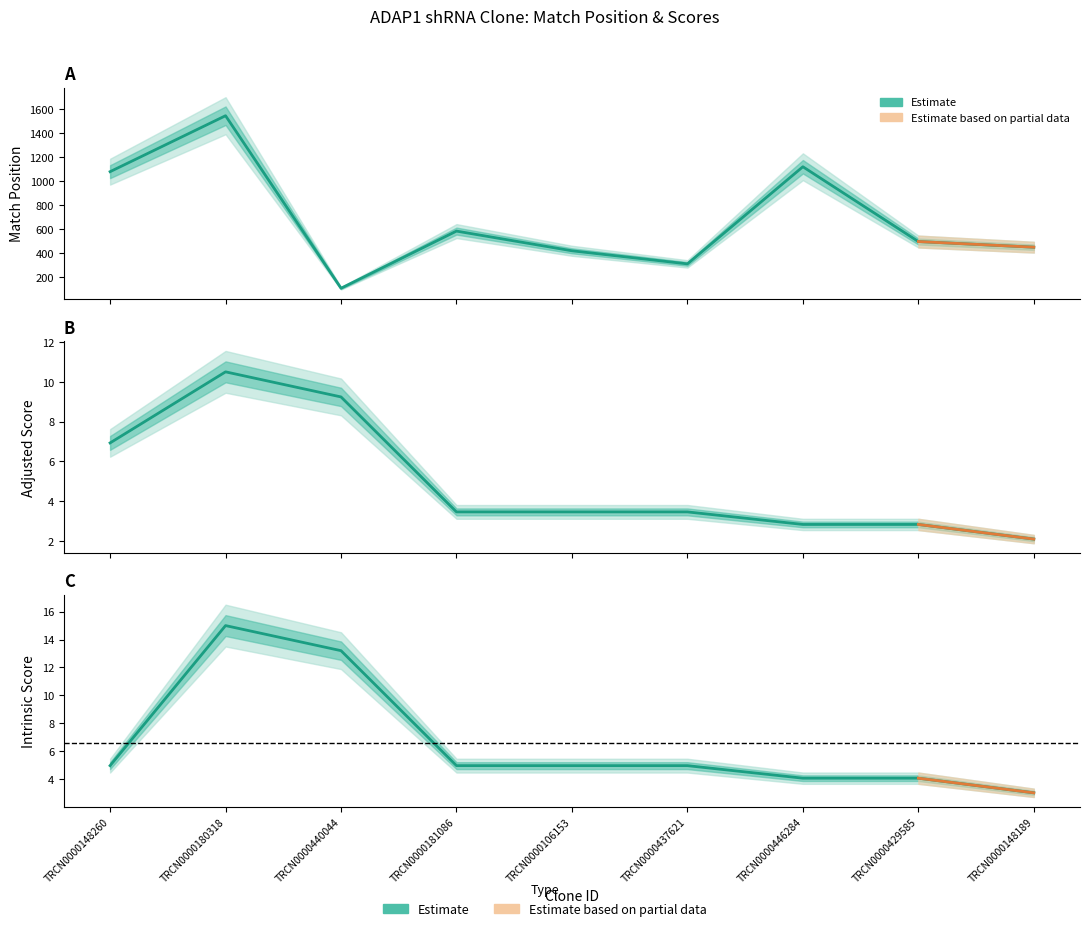

Which series has the largest total across all categories?

Match Position